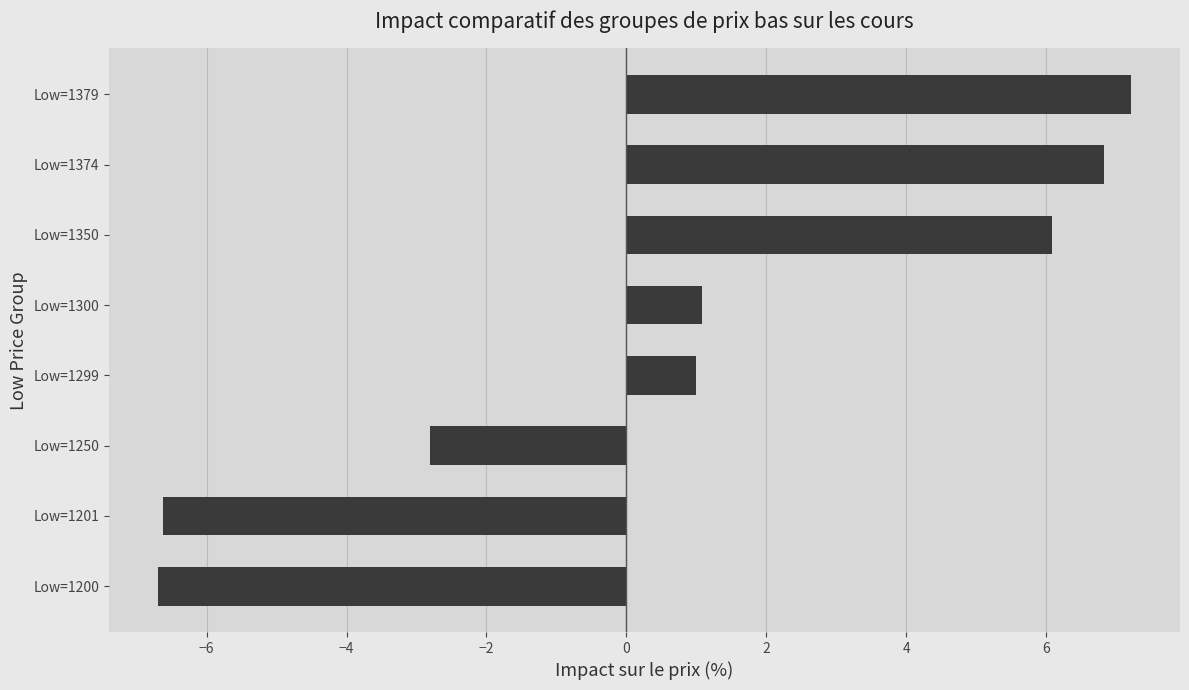

Count the number of data series in this chart.

1